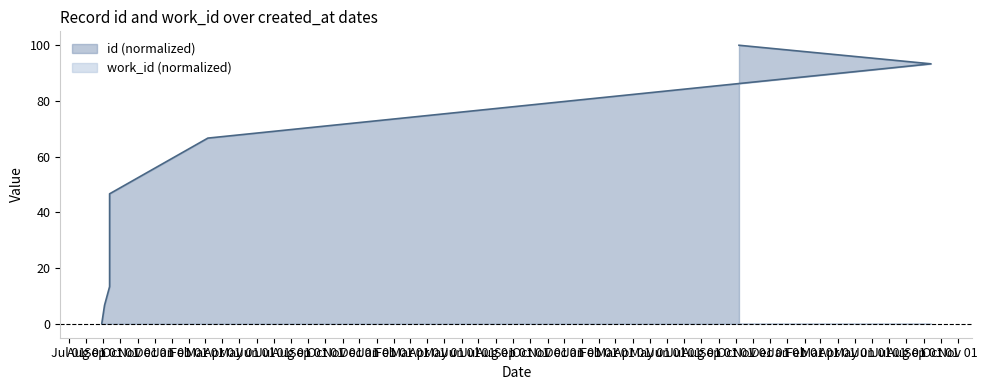

Read the value at 2005-09-03.

6.7